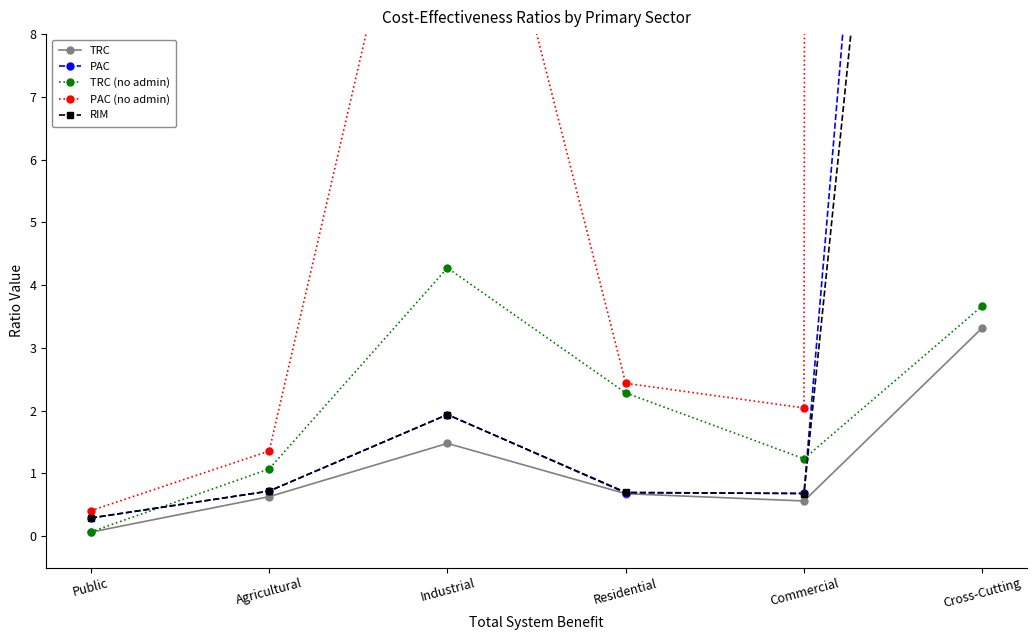

What is the value of the TRC point at the 6th from the left?

3.3